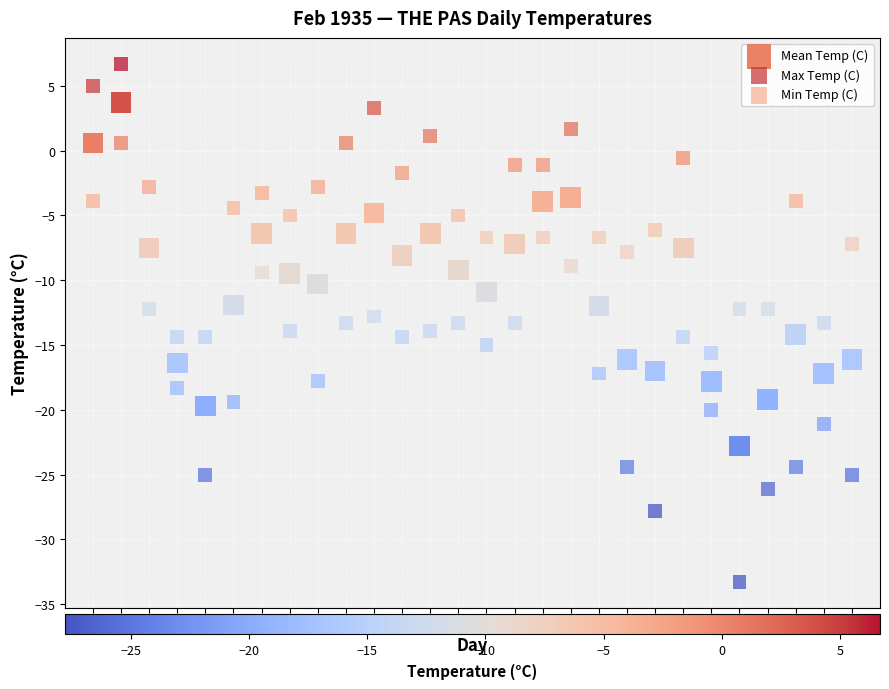

Which series contains the lowest Y value?

Min Temp (C)